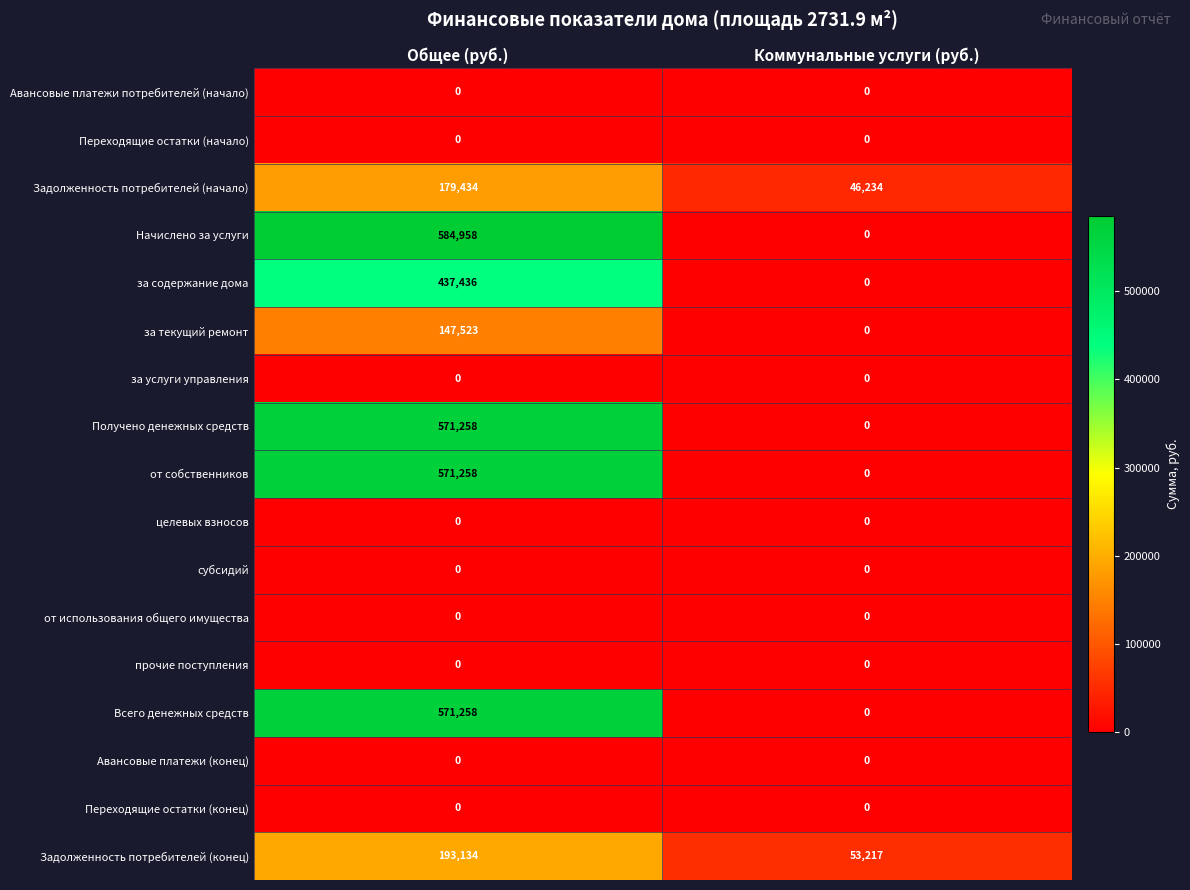

What value does the Задолженность потребителей (начало) series have at Общее (руб.), to the nearest 10?

179430